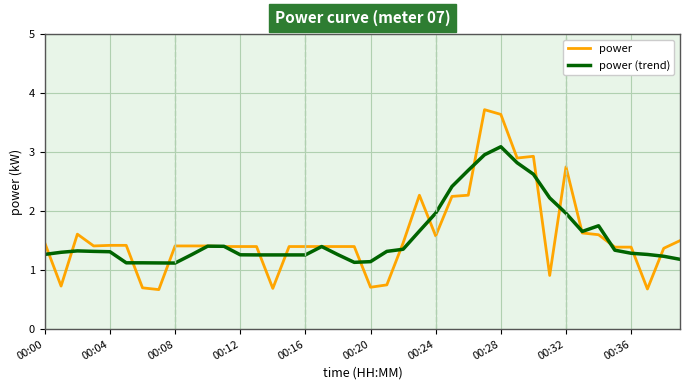

List the series in order of their peak value, highest first.

power, power (trend)